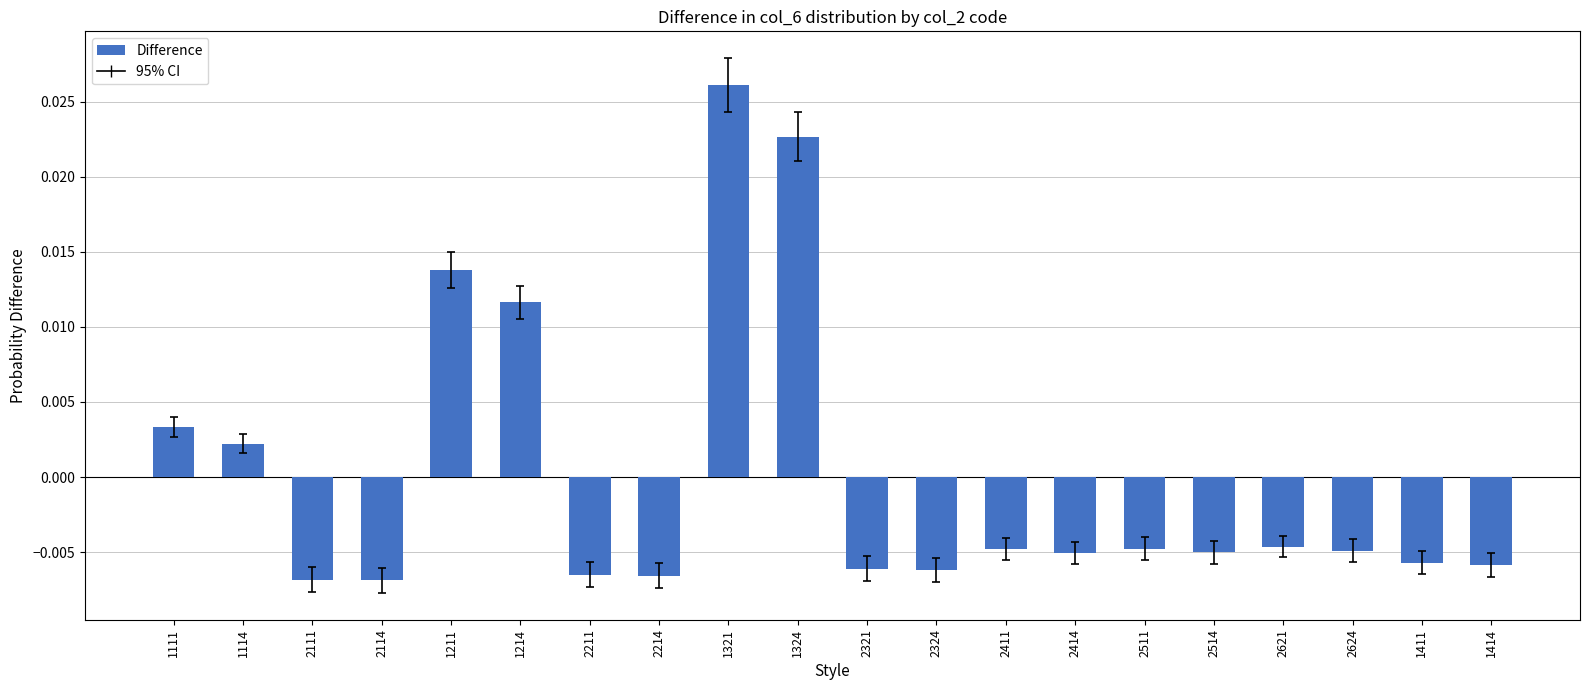

Are the bars grouped side by side (vs. stacked)?

No